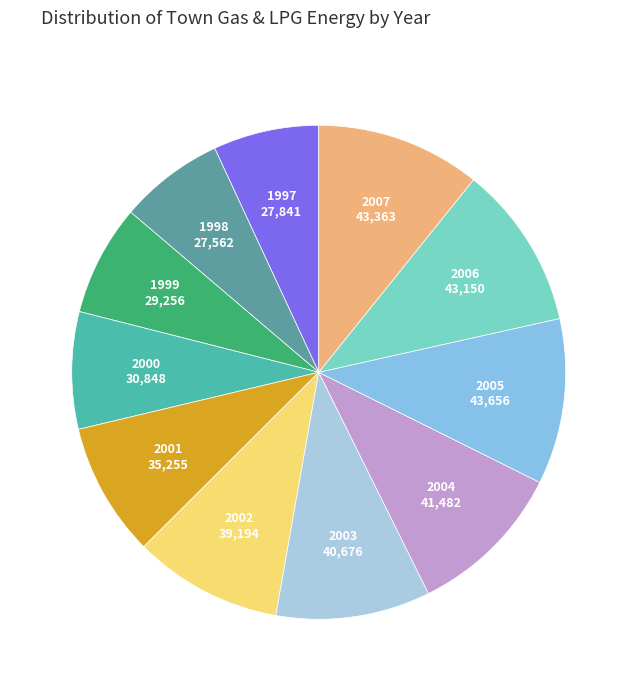

True or false: 2001 accounts for 17% of the total.

False